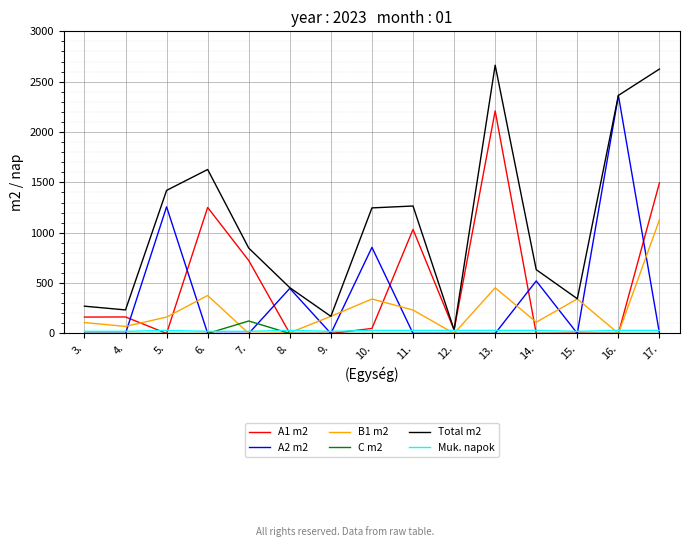

Which series has the largest range (max minus min)?

Total m2